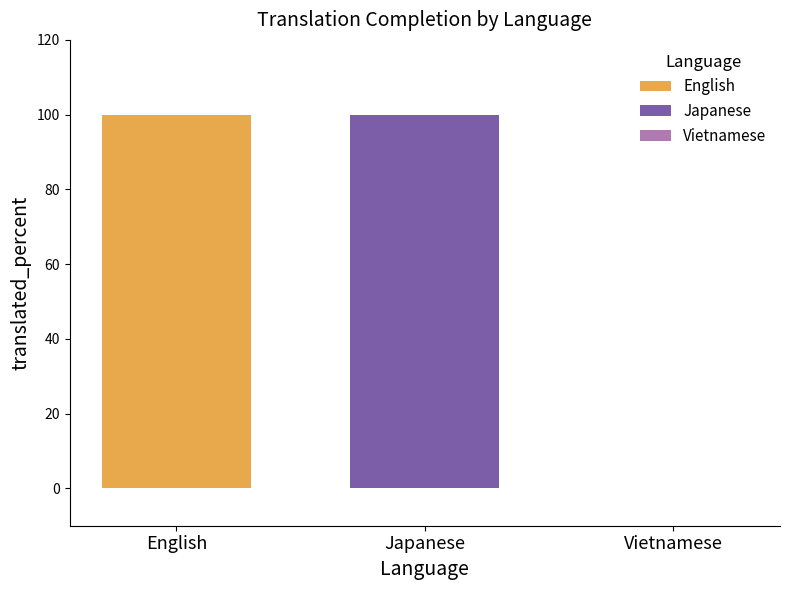

Count the translated_percent values in the range 0 to 100.

3